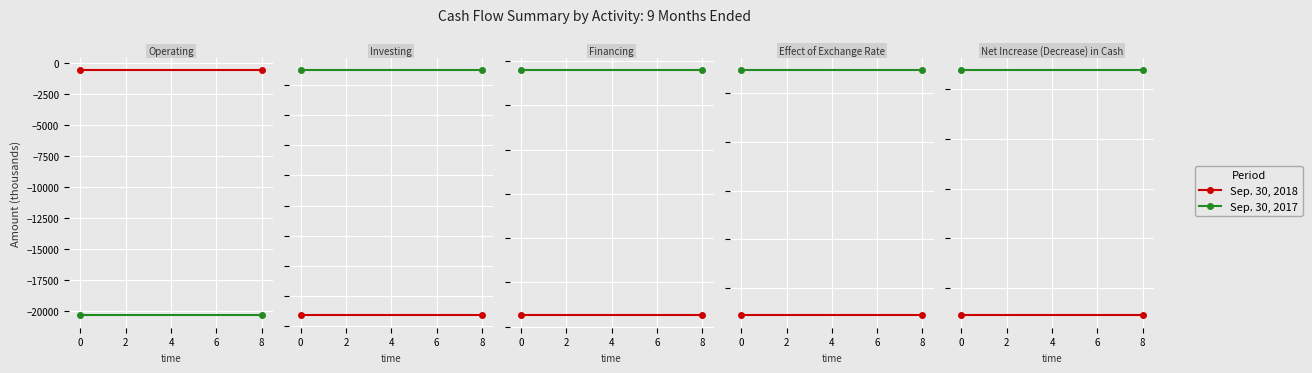

At 0, list the series in order from smallest to largest.

Sep. 30, 2018, Sep. 30, 2017